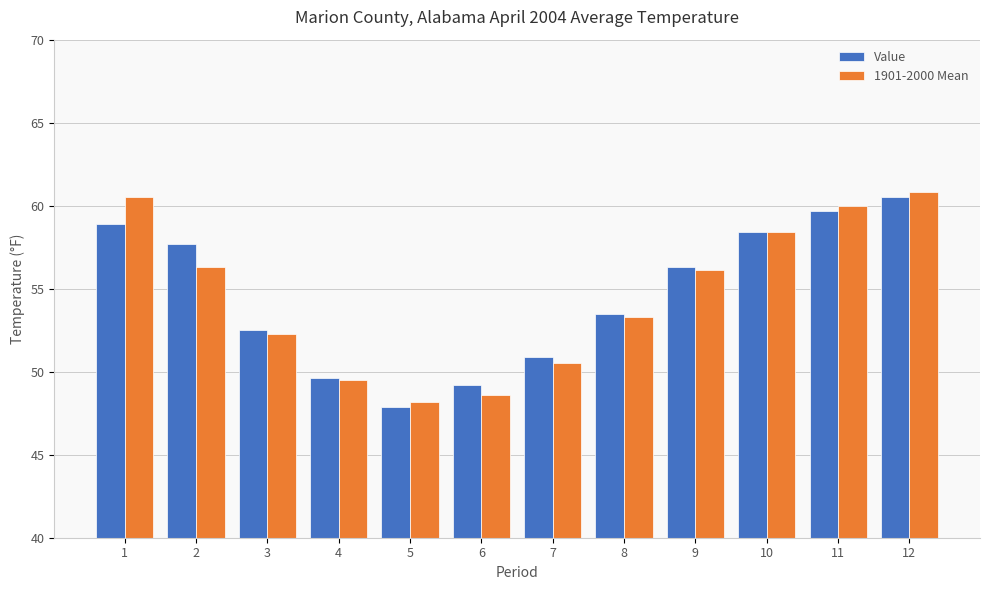

At which category is the sum across all series the highest?

12